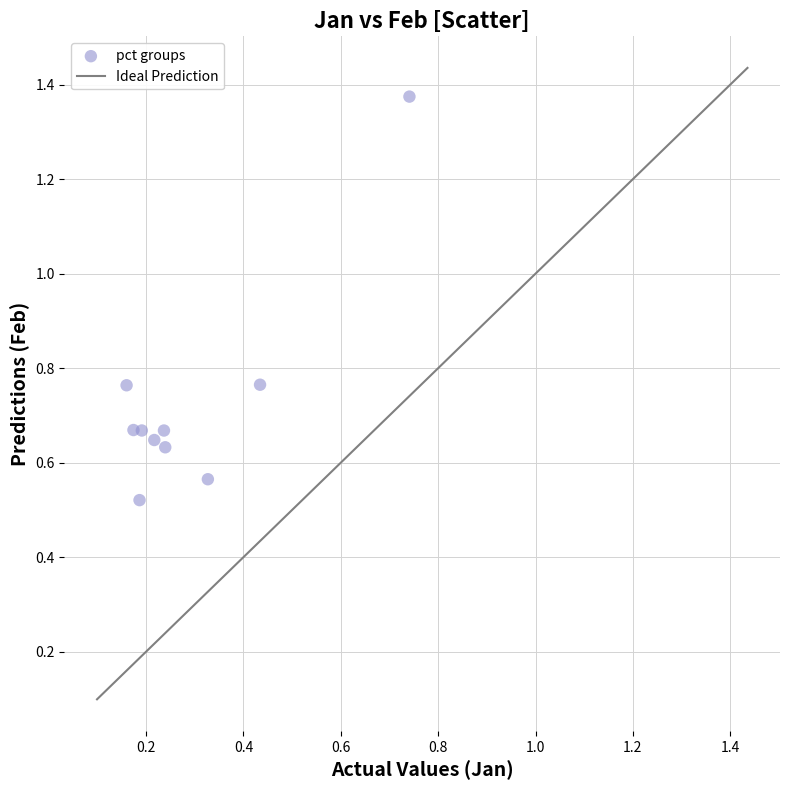

Count the number of points in this scatter plot.

10